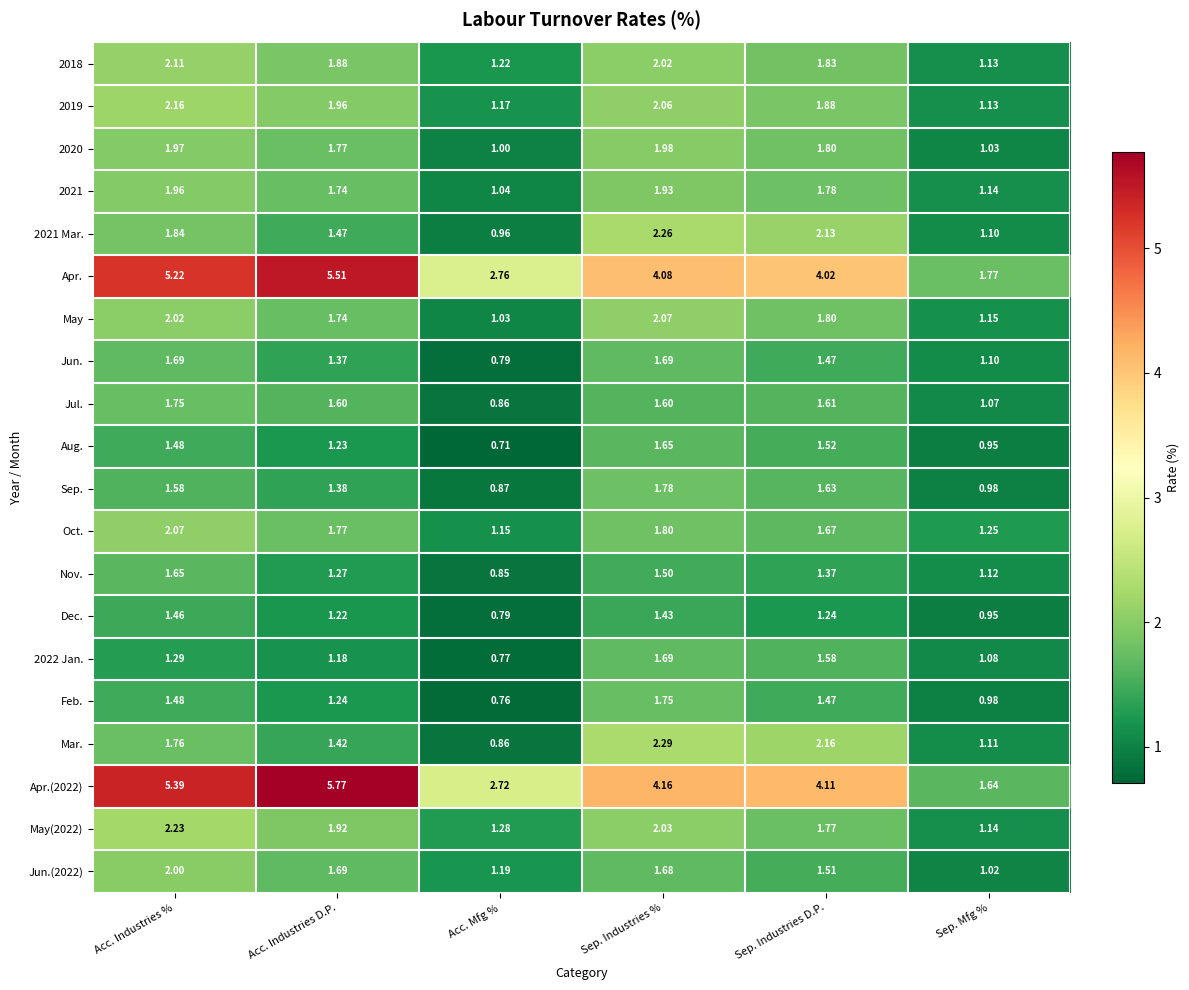

List the labels in order of Mar. value, smallest first.

Acc. Mfg %, Sep. Mfg %, Acc. Industries D.P., Acc. Industries %, Sep. Industries D.P., Sep. Industries %